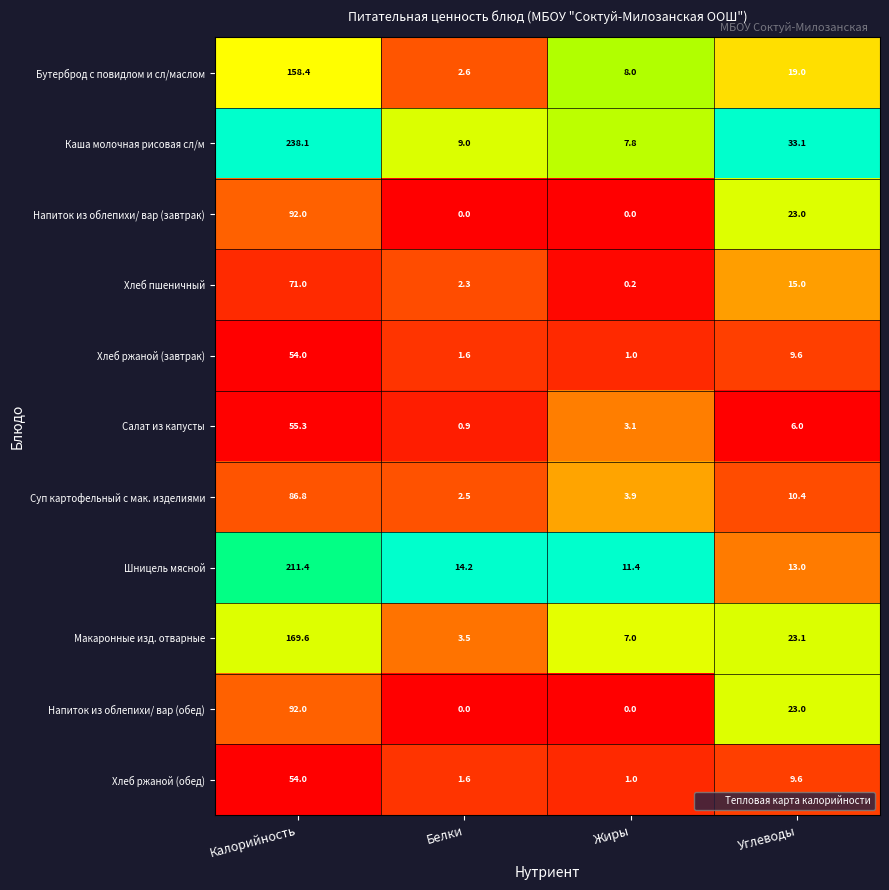

What is the sum of the Хлеб ржаной (завтрак) values at Углеводы and Белки?

11.2